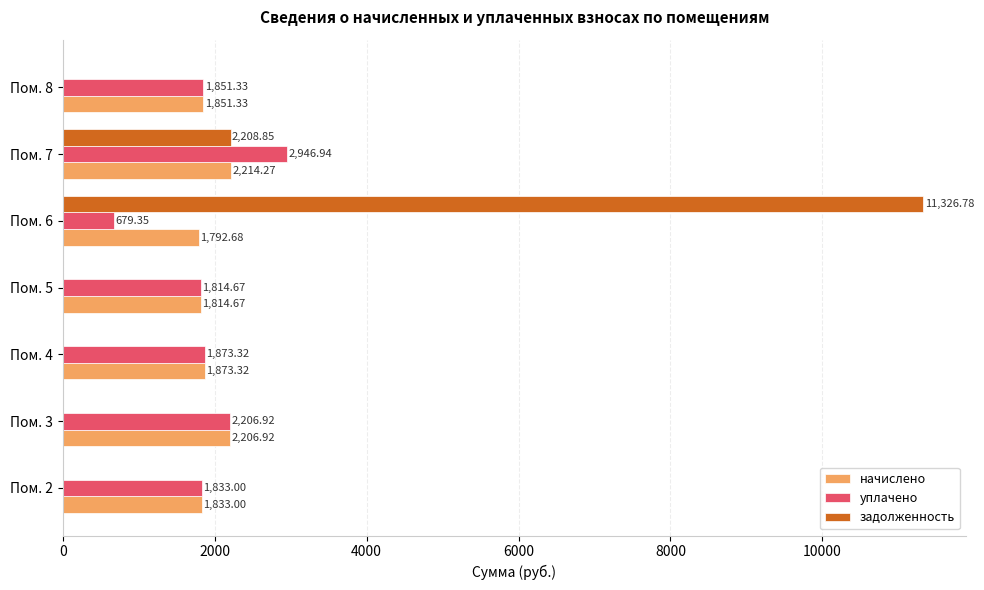

Between Пом. 2 and Пом. 6, which series saw the biggest shift?

задолженность